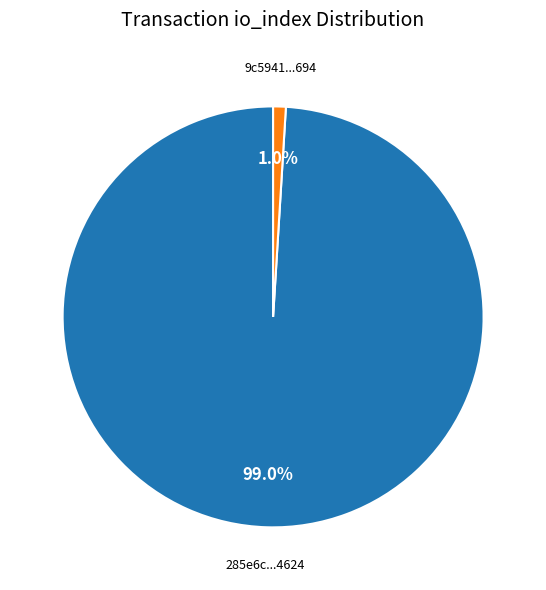

Is there any slice that represents more than half of the pie?

Yes